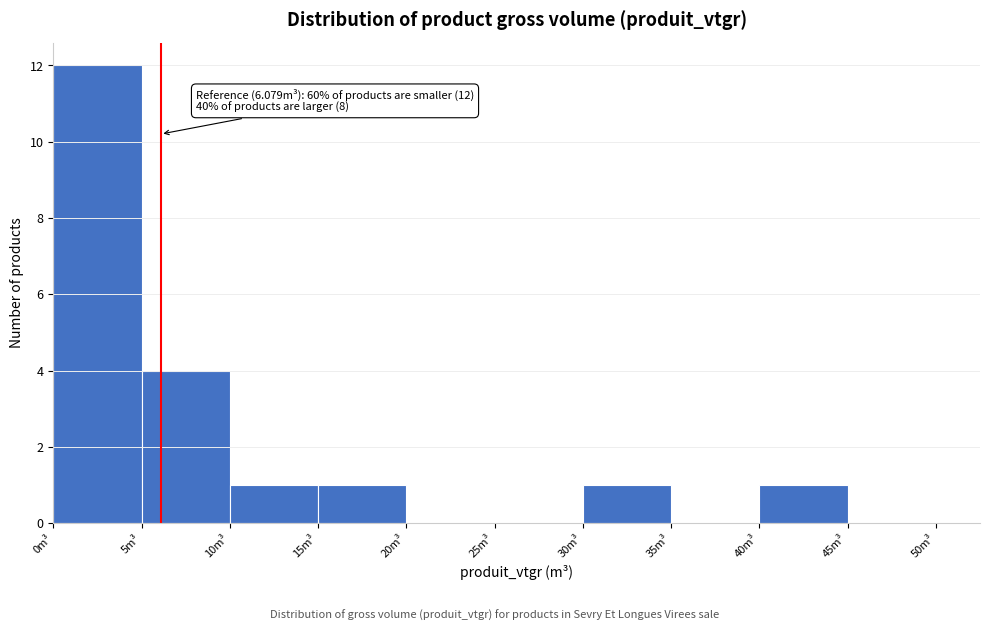

Over which range of the x-axis is the bar tallest?

0 to 5